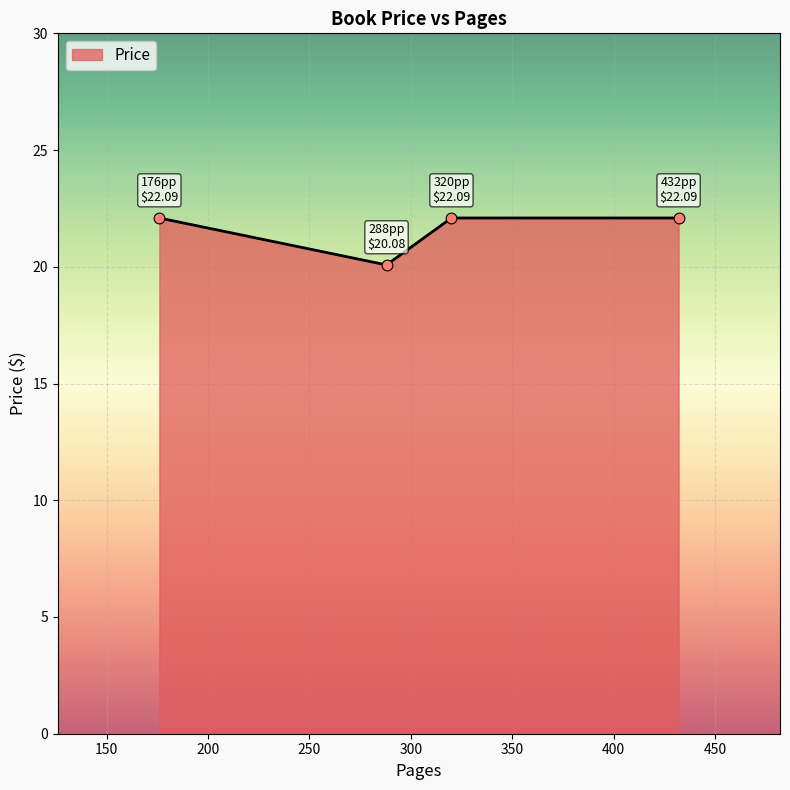

What is the difference between the maximum and minimum values?

2.0